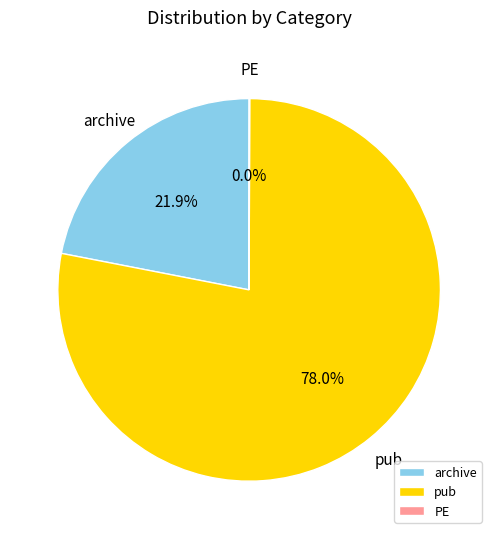

Between archive and pub, which is larger?

pub